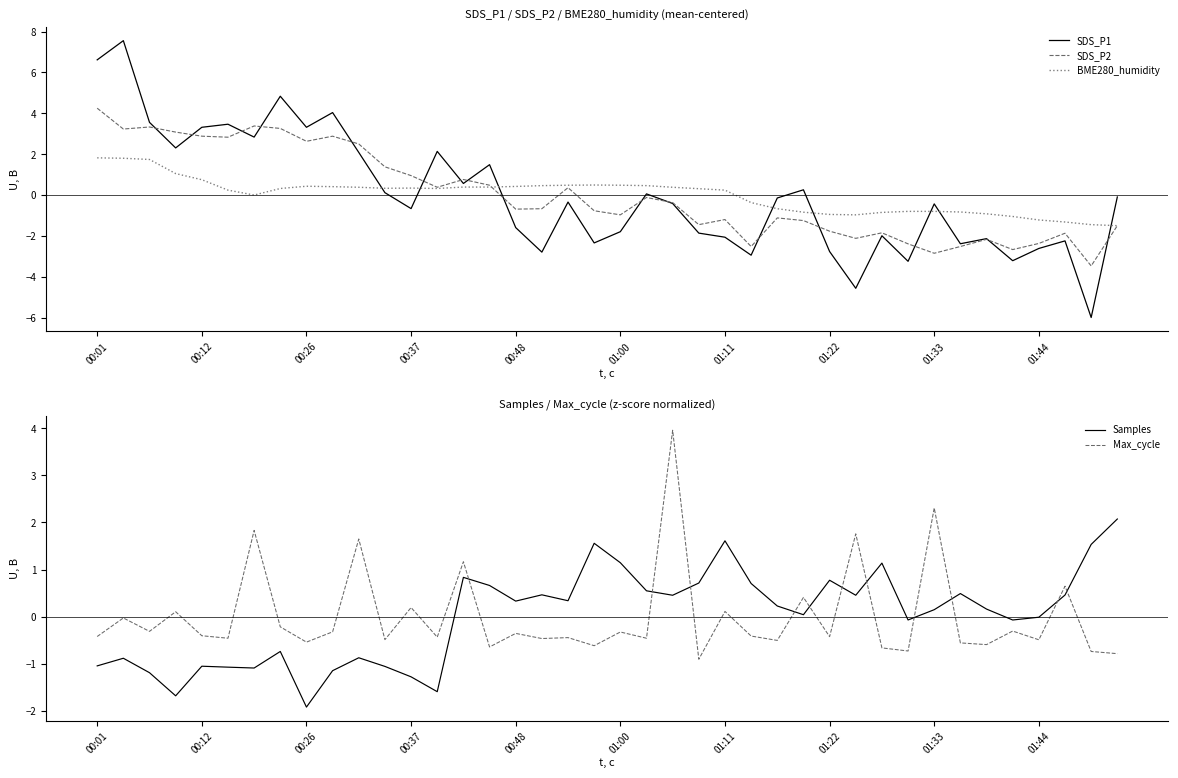

What is the difference between the maximum and minimum values in the SDS_P1 series?

13.6